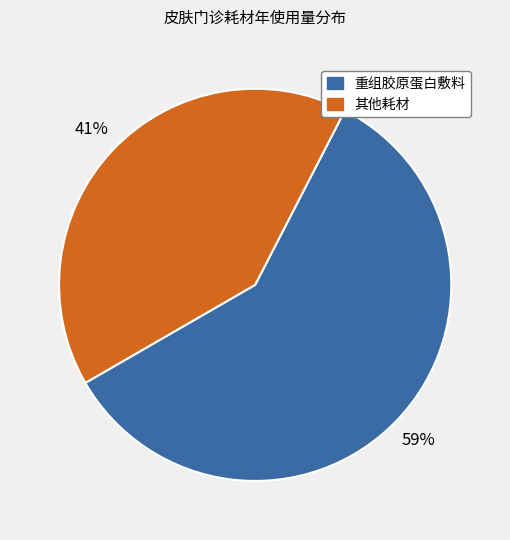

Does any single category account for the majority?

Yes